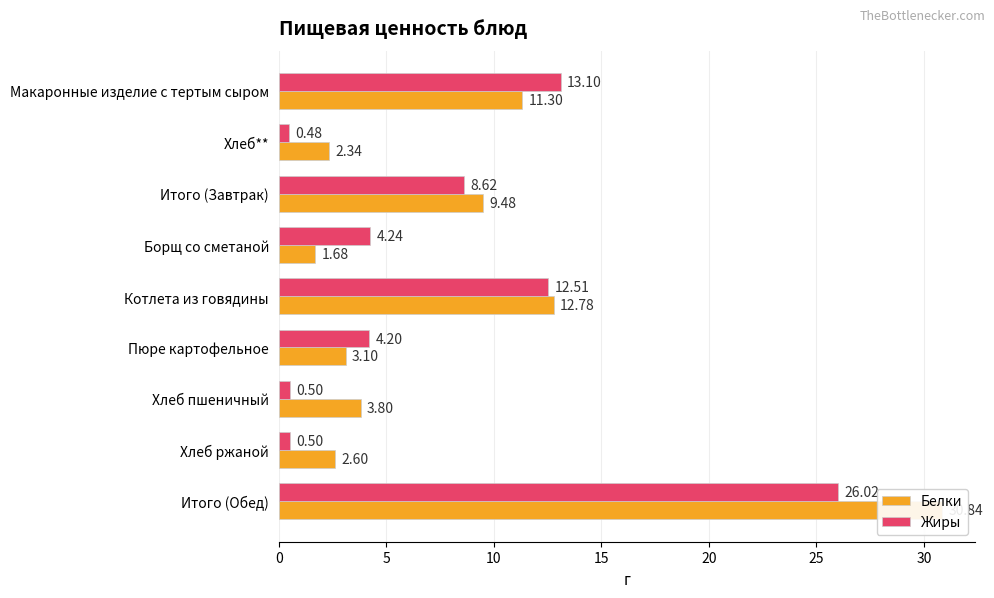

Rank the series at Итого (Обед) from highest to lowest value.

Белки, Жиры